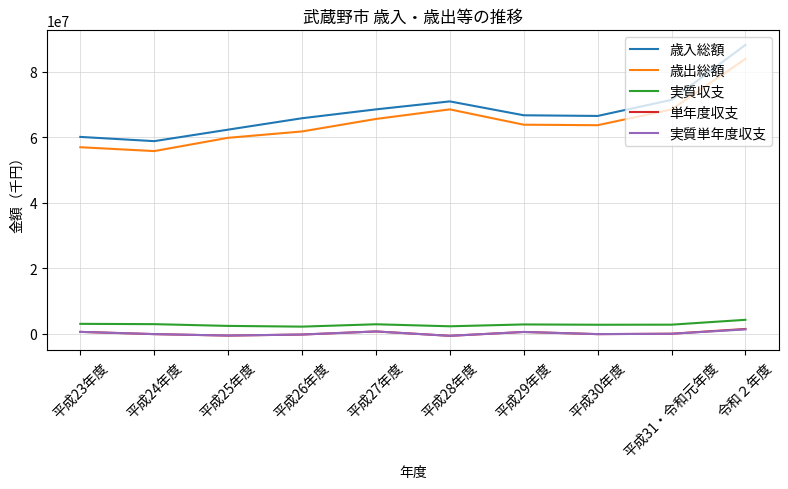

Which category has the lowest value in the 歳入総額 series?

平成24年度